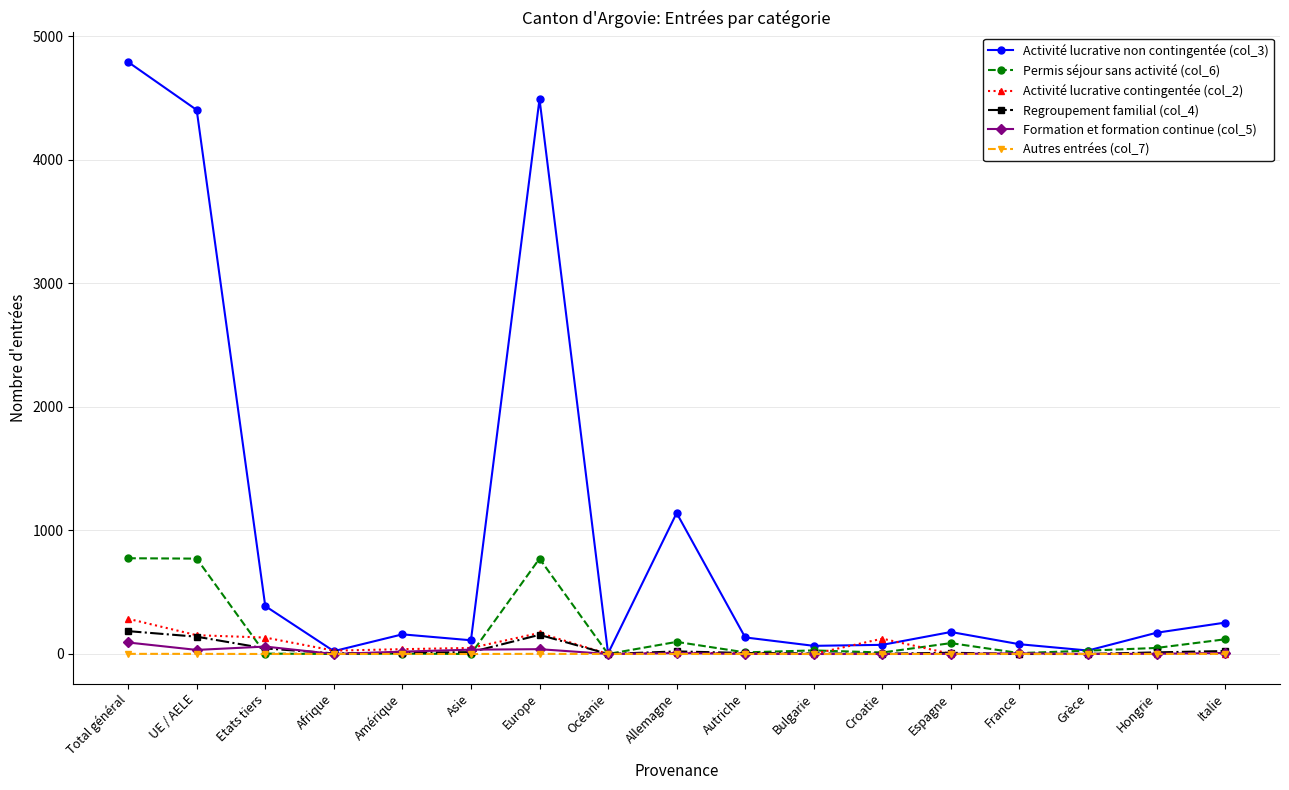

The Permis séjour sans activité (col_6) series shows 772 at UE / AELE. True or false?

True